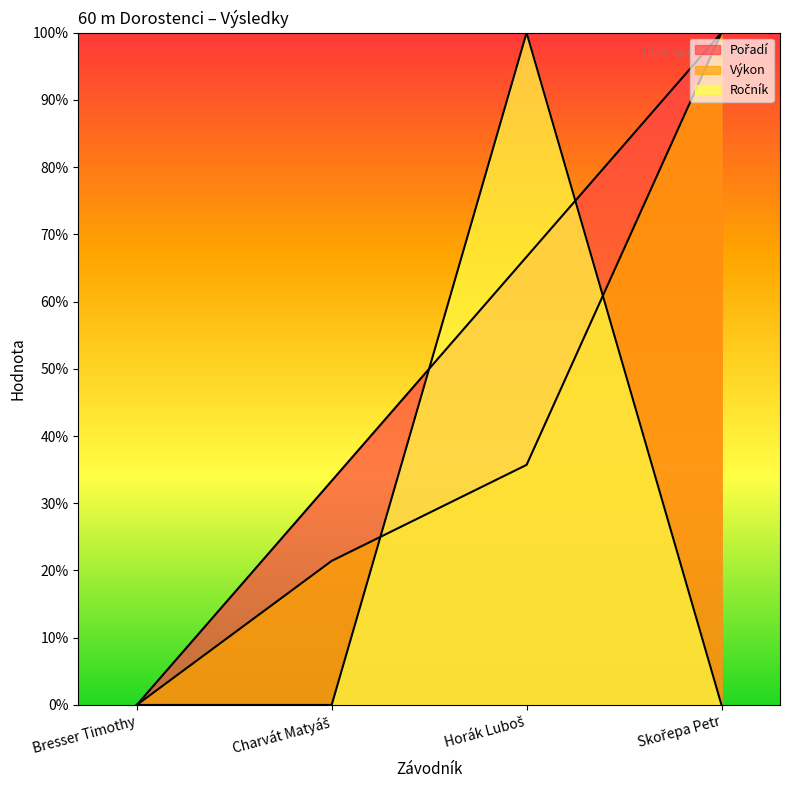

What is the difference between the second highest and second lowest values in the Výkon series?

0.1